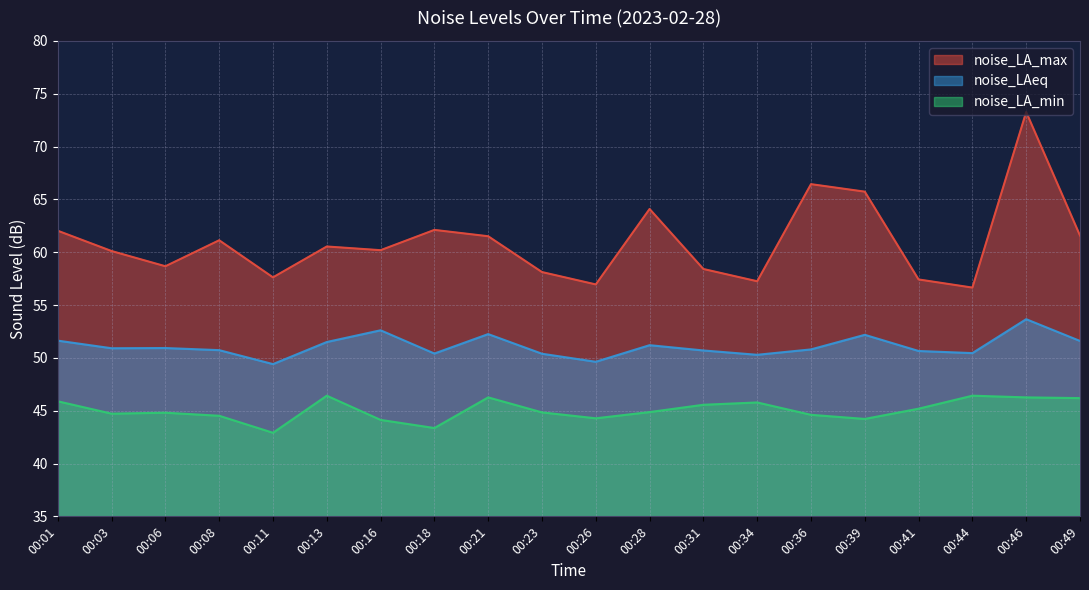

Which series changed the most between 00:03 and 00:26?

noise_LA_max